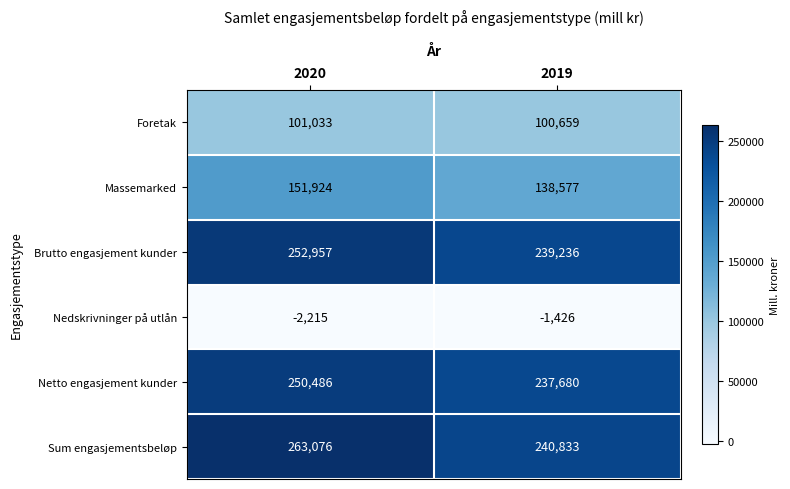

What is the total value across all series at 2020?

1017261